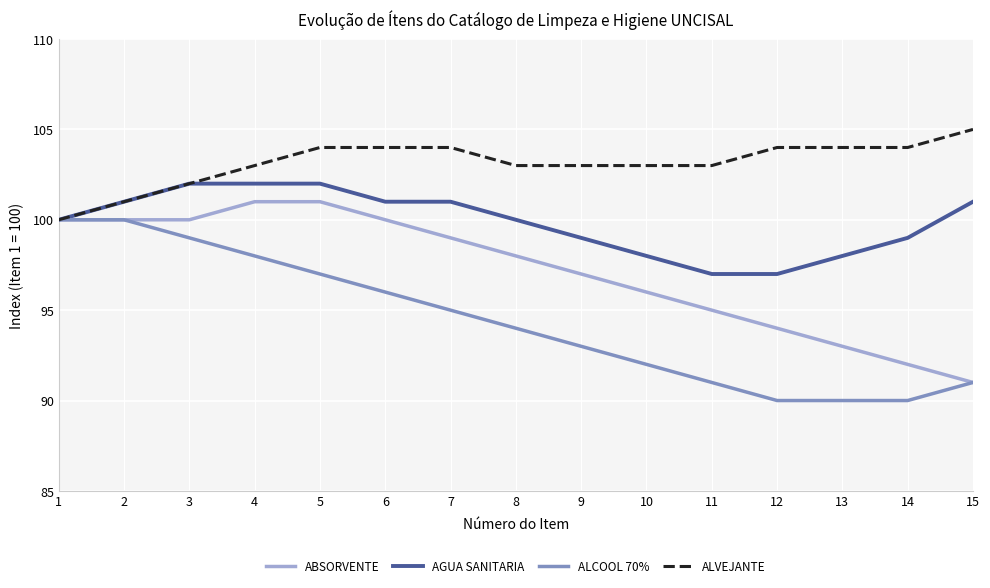

Is the value of AGUA SANITARIA at 6 greater than the value of ALCOOL 70% at 10?

Yes